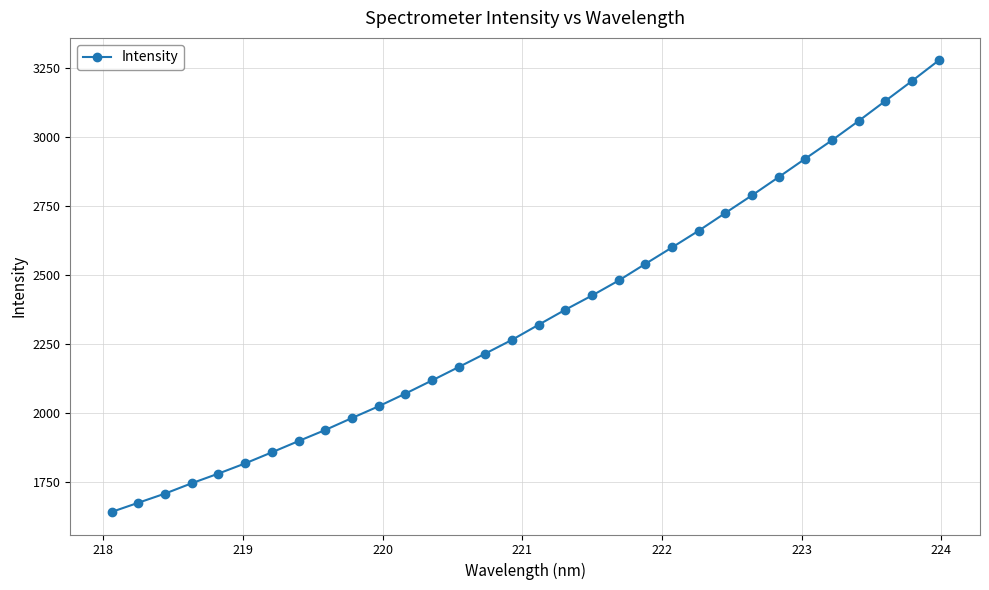

Does the chart have visible grid lines?

Yes